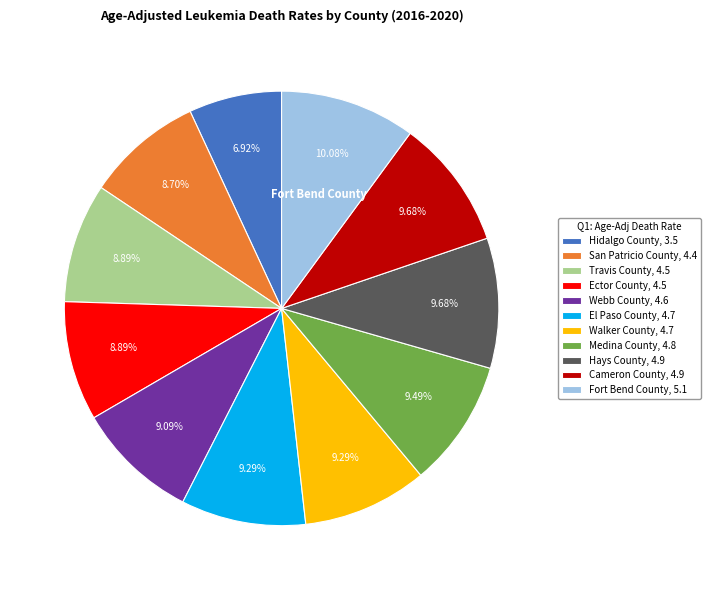

Does any single category account for the majority?

No